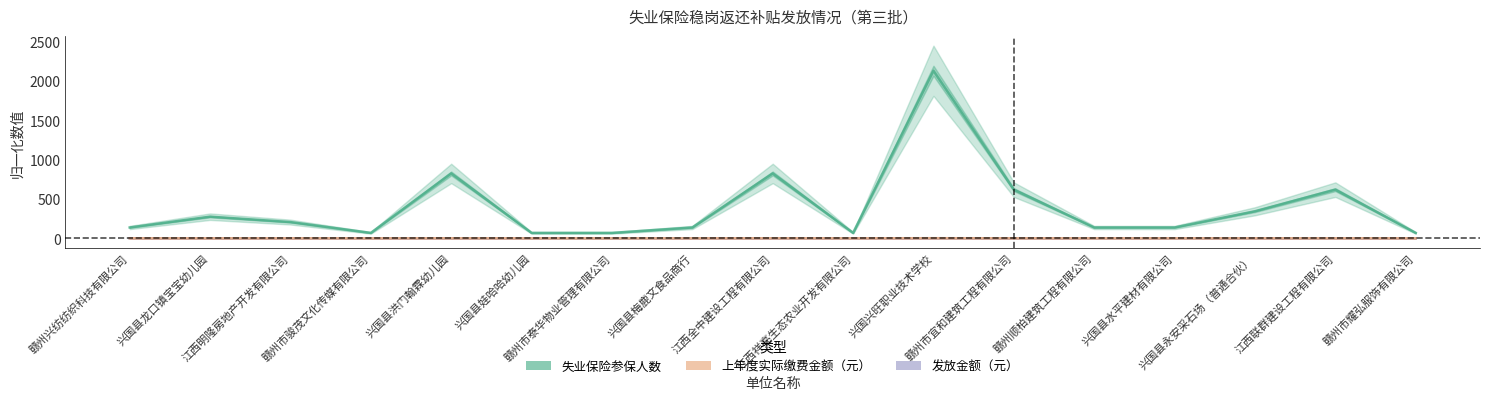

True or false: 失业保险参保人数 and 发放金额（元） intersect in this chart.

False